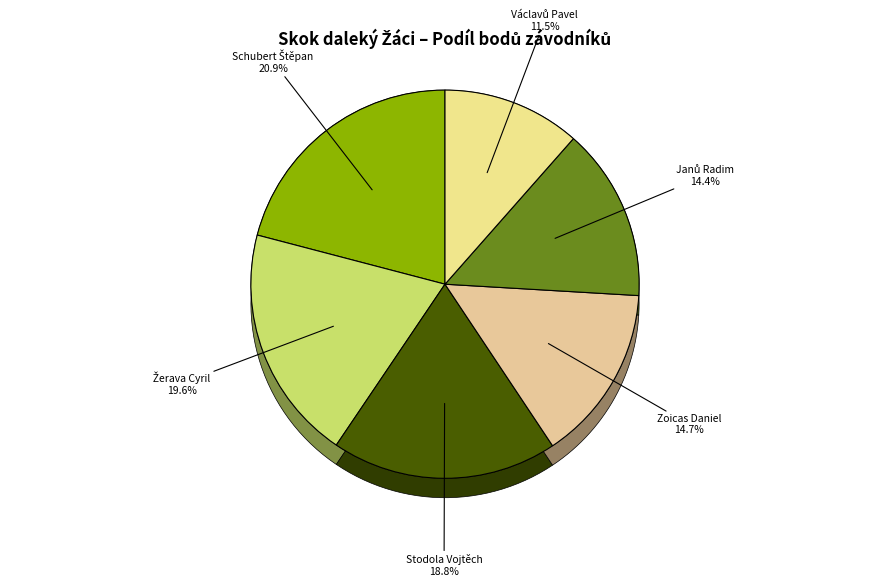

How many segments does this pie chart have?

6